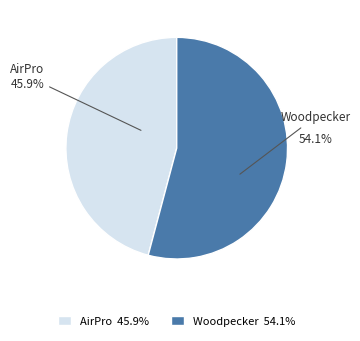

To the nearest percent, what is the difference between the largest and smallest slice percentages?

8%